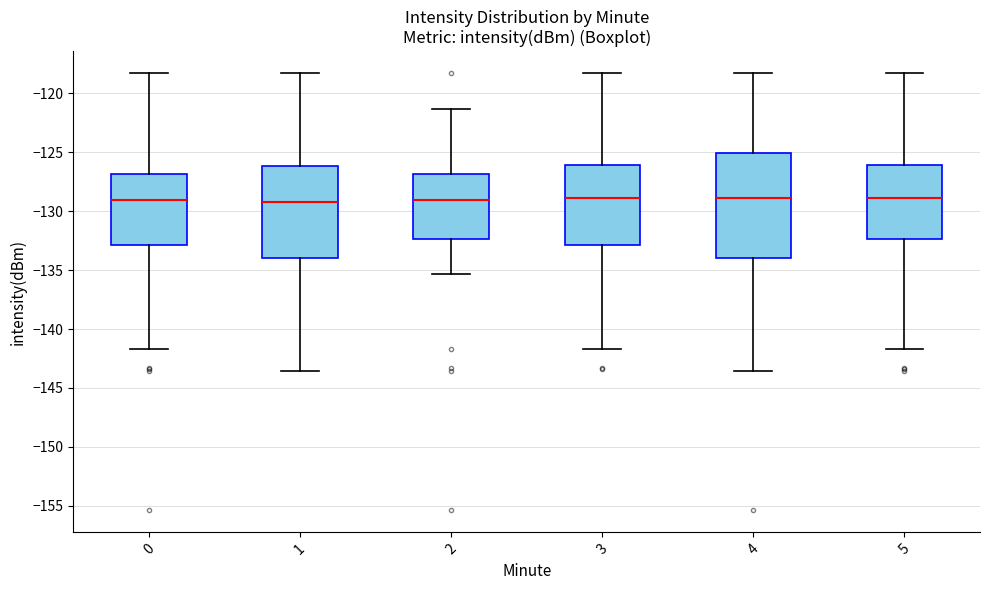

Reading left to right, transcribe this box plot: for each box, give where its median line is, the range the box spans, and where its two whiskers end, as read against the y-axis. The values are not printed on the chart, so give them approximately, as read against the axis.

0: median -129.0, box -133.0 to -127.0, whiskers -141.5 to -118.5
1: median -129.0, box -134.0 to -126.0, whiskers -143.5 to -118.5
2: median -129.0, box -132.5 to -127.0, whiskers -135.5 to -121.5
3: median -129.0, box -133.0 to -126.0, whiskers -141.5 to -118.5
4: median -129.0, box -134.0 to -125.0, whiskers -143.5 to -118.5
5: median -129.0, box -132.5 to -126.0, whiskers -141.5 to -118.5